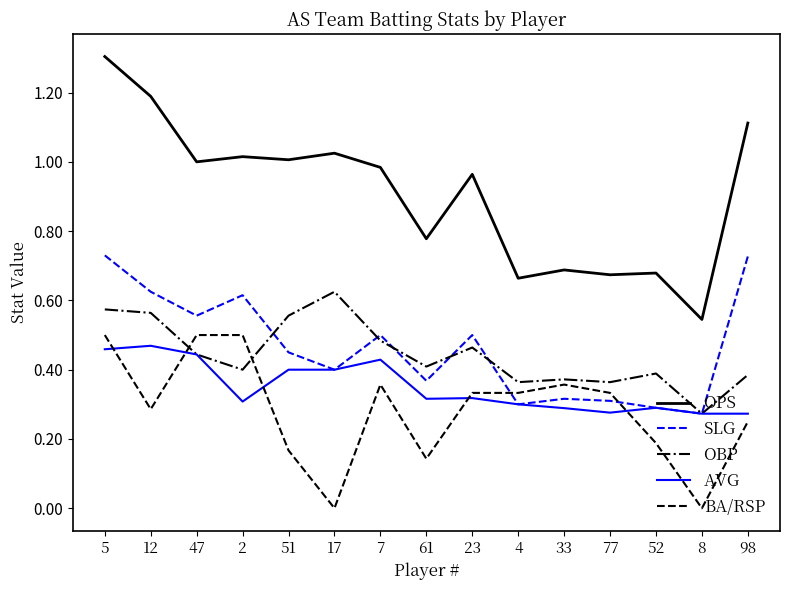

Between which two adjacent categories do OBP and BA/RSP first intersect?

12 and 47